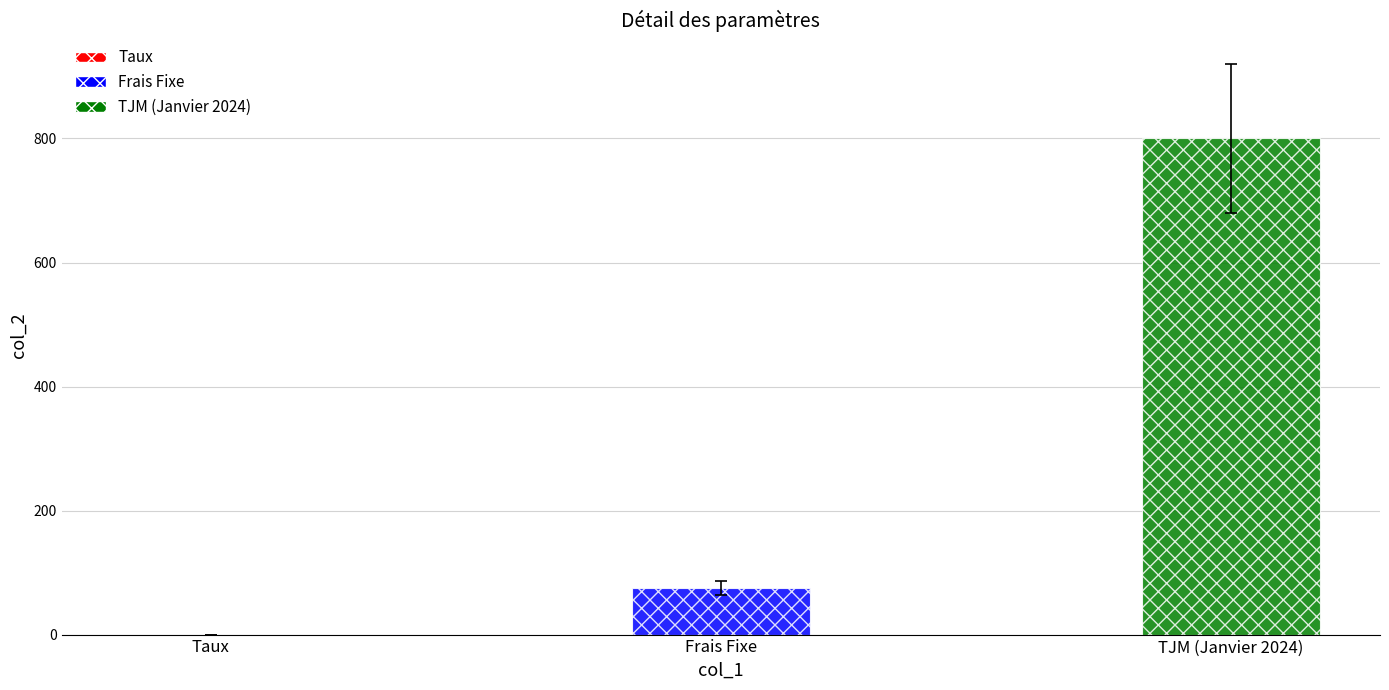

How many bars are there in total?

3